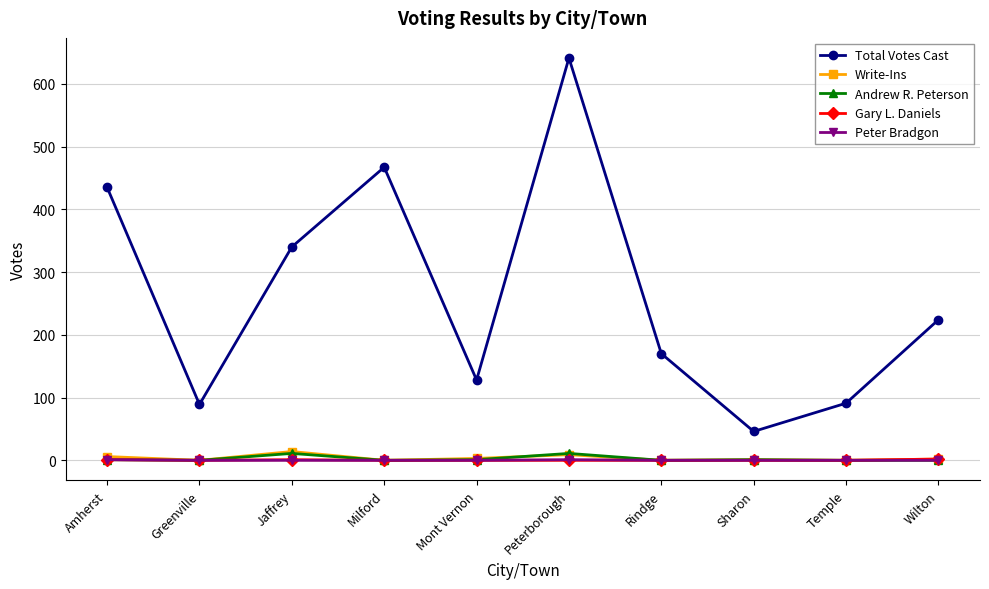

Which series has the largest range (max minus min)?

Total Votes Cast